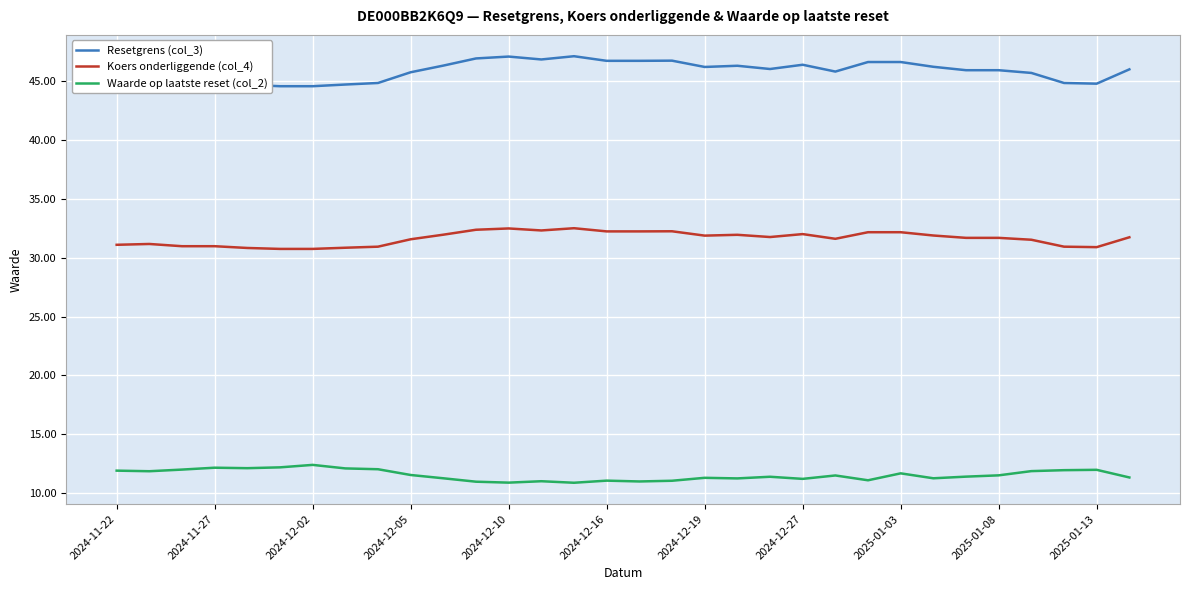

True or false: Waarde op laatste reset (col_2) and Koers onderliggende (col_4) intersect in this chart.

False